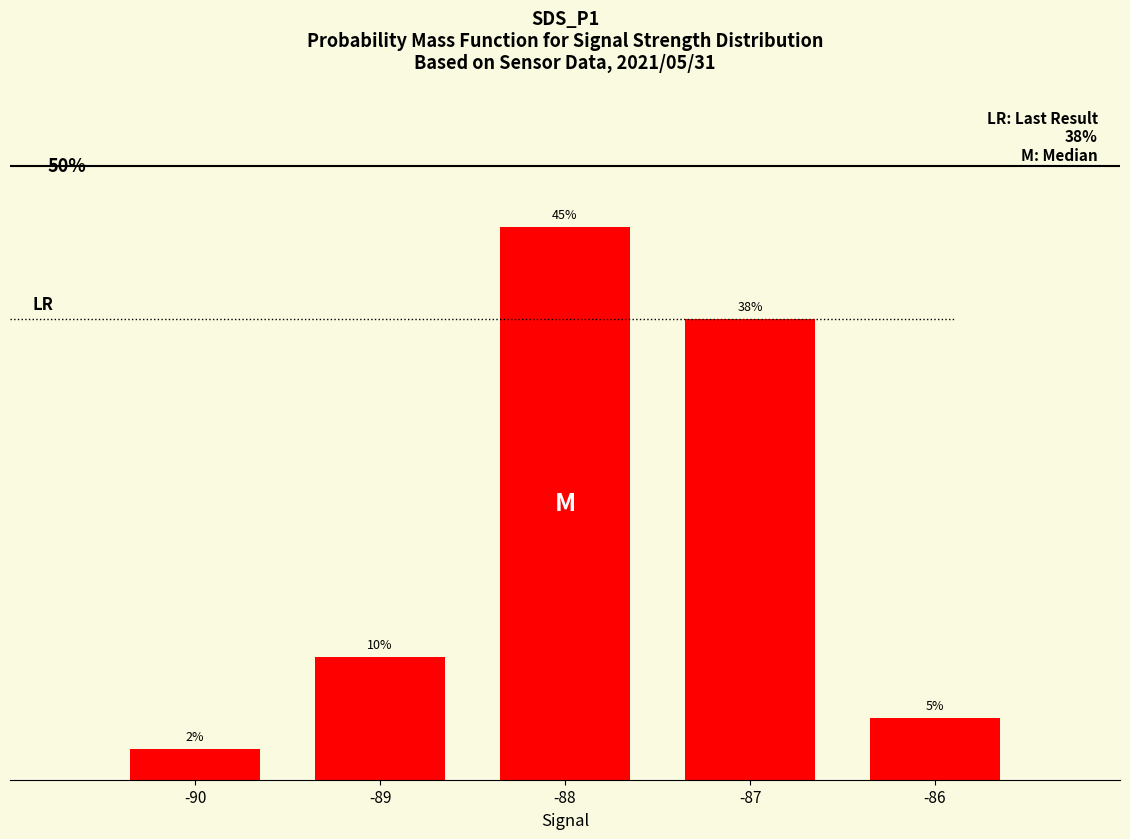

Rank the categories by value from lowest to highest.

-90, -86, -89, -87, -88